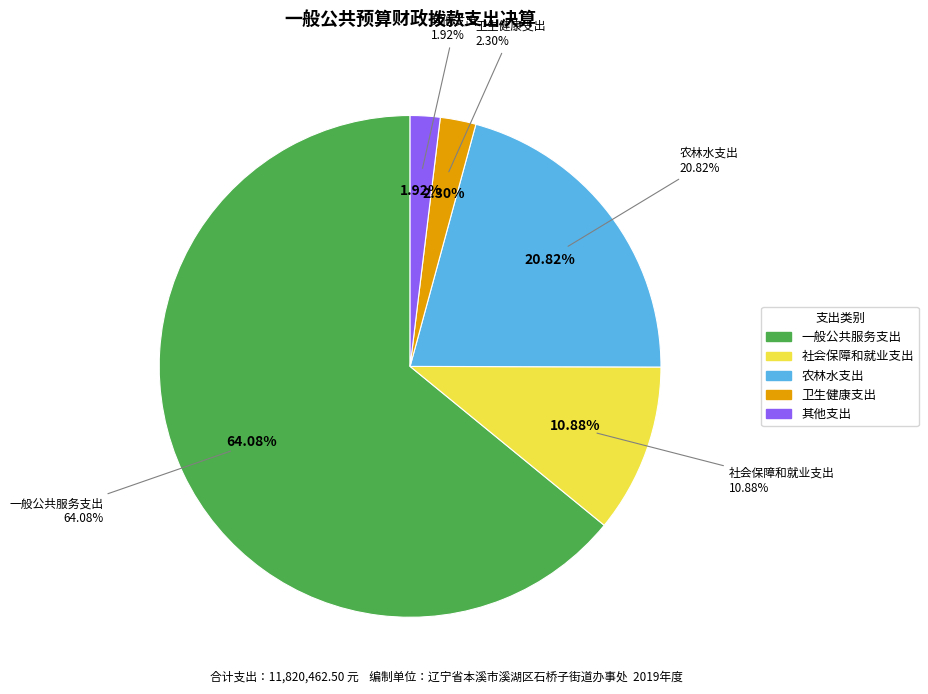

Is 农林水支出 the majority of the pie?

No